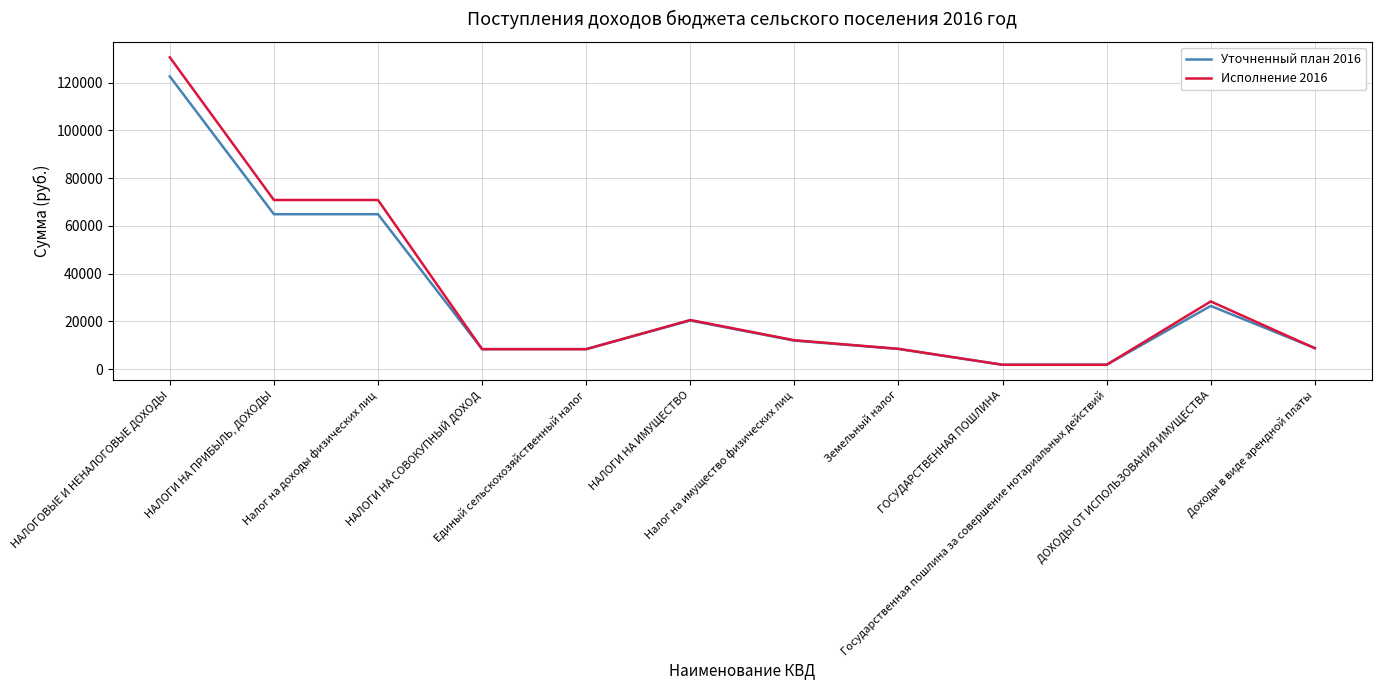

What is the total value across all series at НАЛОГИ НА СОВОКУПНЫЙ ДОХОД?

16695.3